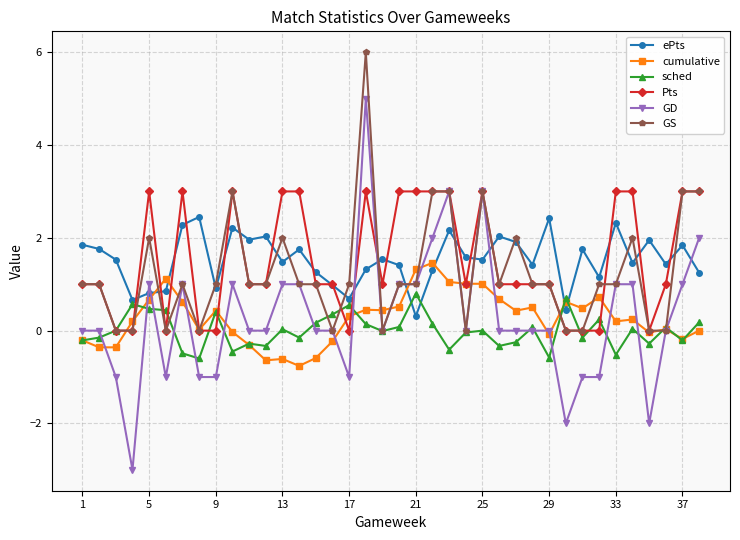

True or false: Pts has more than 1 points higher than both neighbors.

True